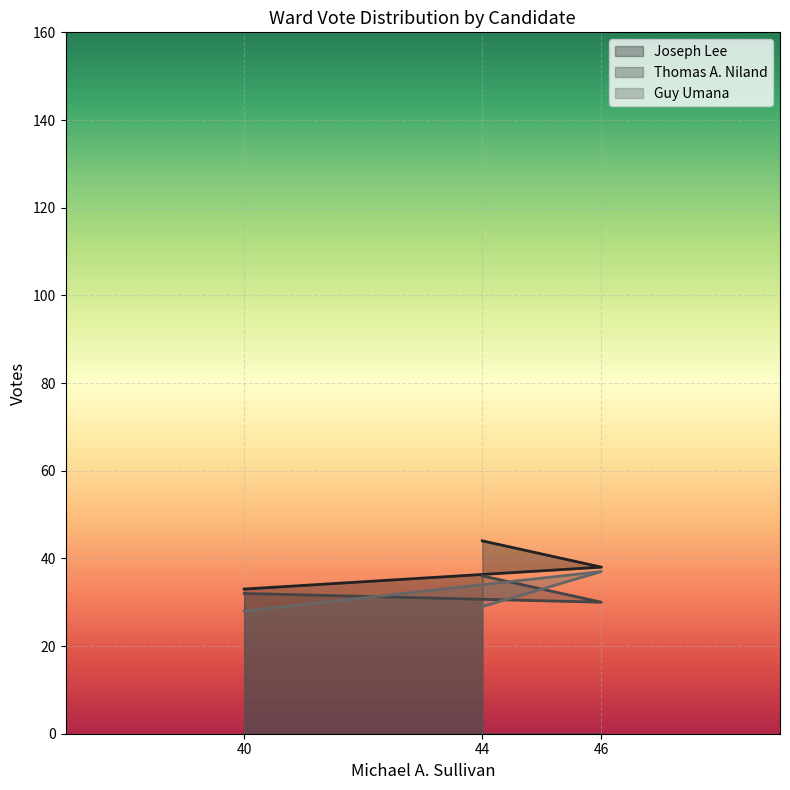

How many data points does each series have?

3